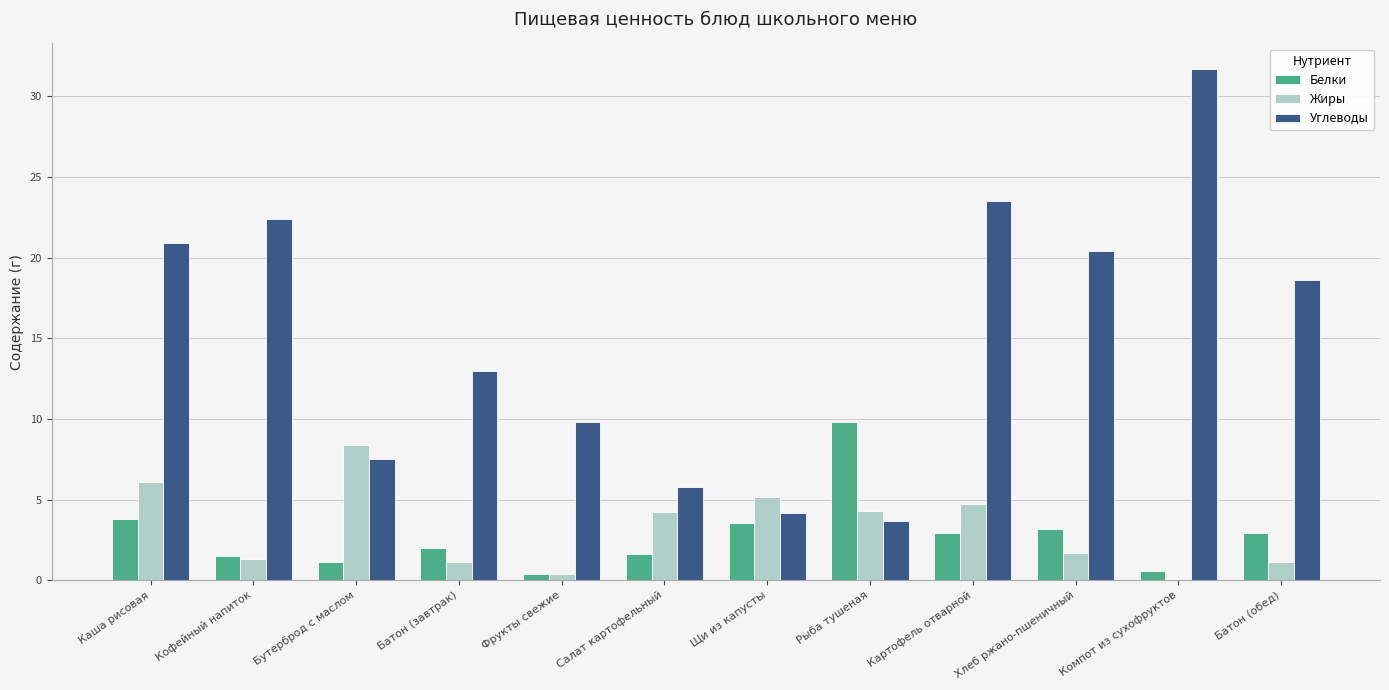

Count the number of data series in this chart.

3